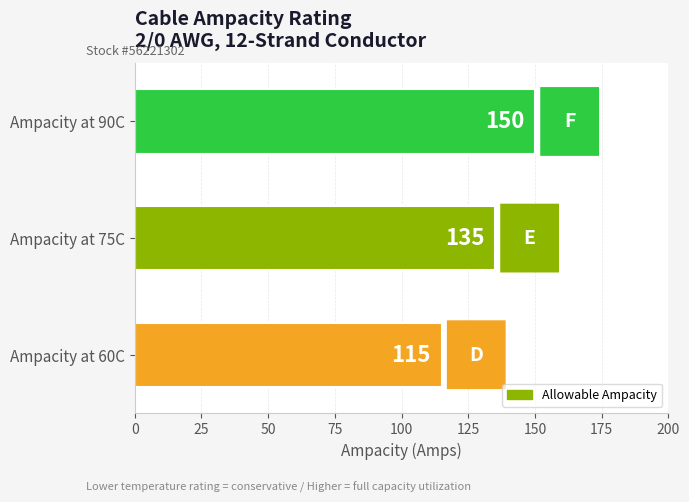

Which has a higher value, Ampacity at 75C or Ampacity at 60C?

Ampacity at 75C